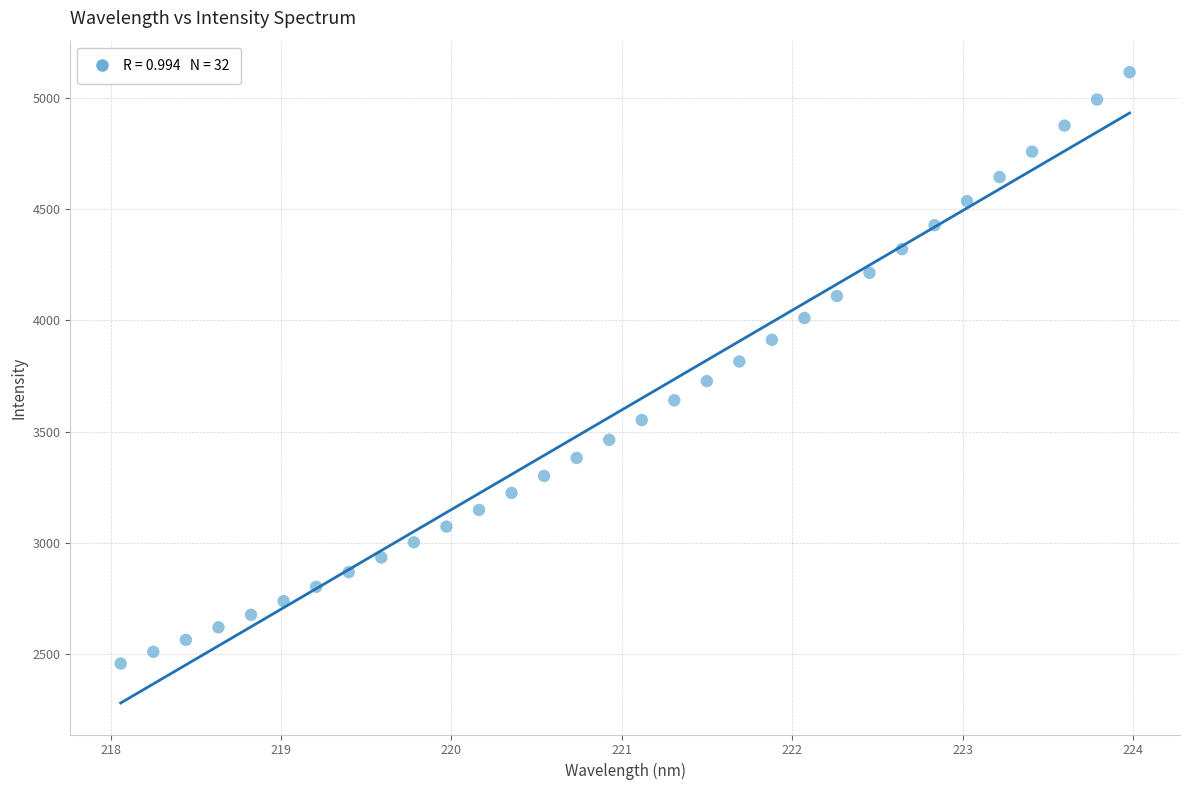

What is the range of Y values (max minus min)?

2657.3